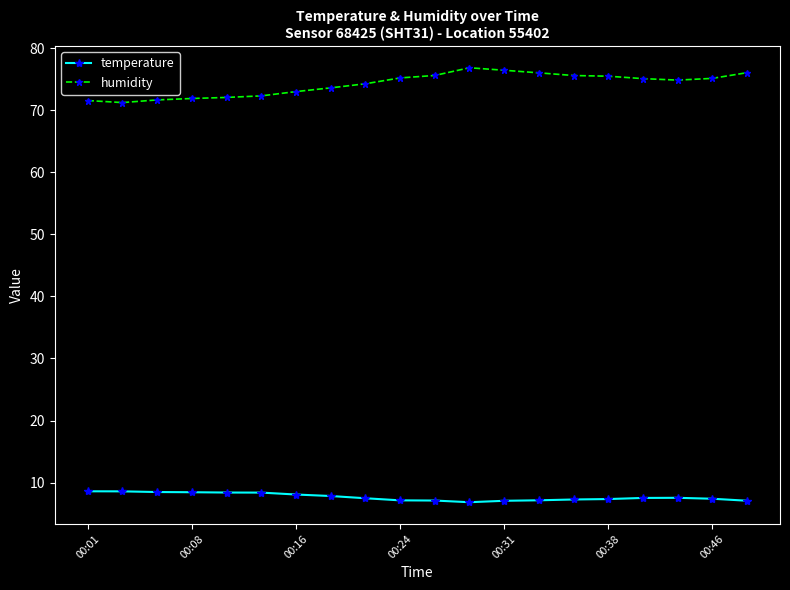

What are all the series names shown in the legend?

temperature, humidity